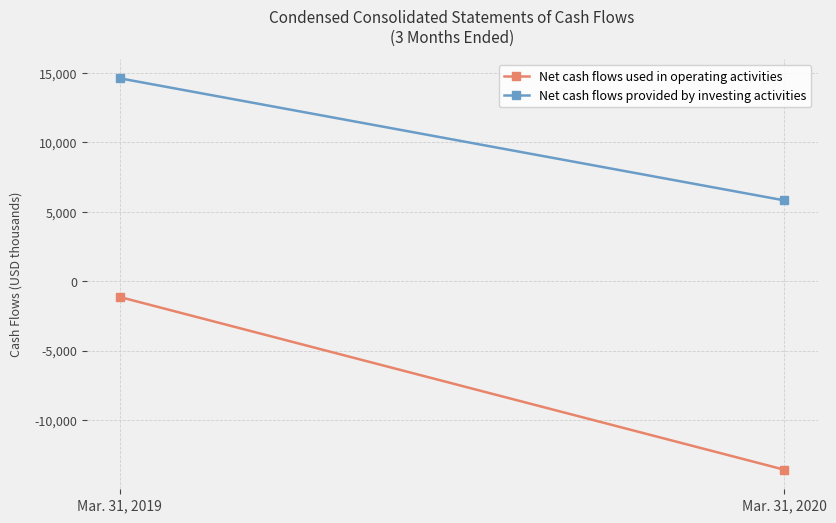

At which category is the sum across all series the highest?

Mar. 31, 2019